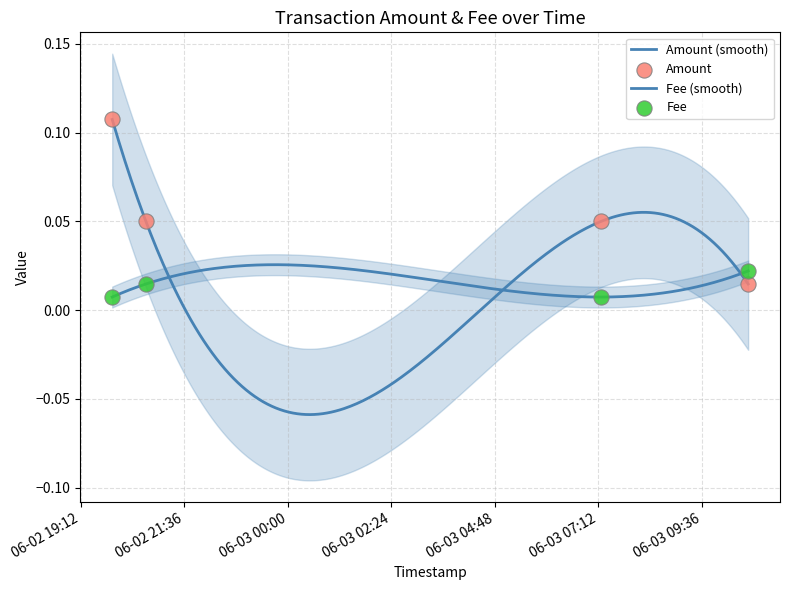

Which series contains the highest Y value?

Amount